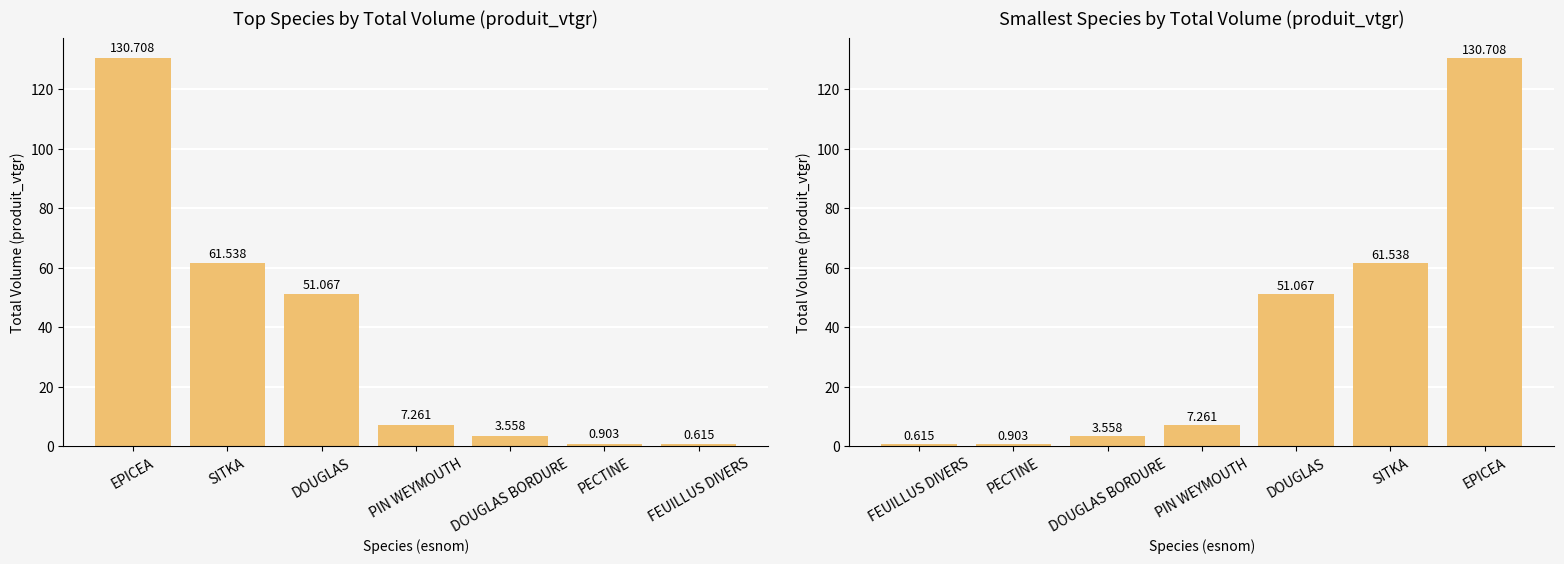

Where does the data first go above 7?

PIN WEYMOUTH